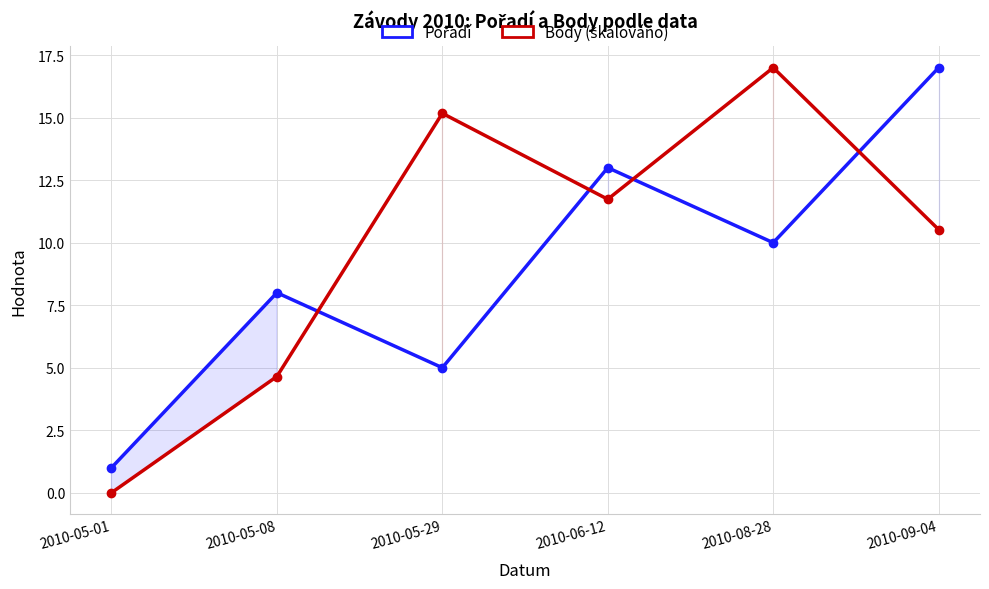

Rank the categories by Body (škálováno) value from lowest to highest.

2010-05-01, 2010-05-08, 2010-09-04, 2010-06-12, 2010-05-29, 2010-08-28